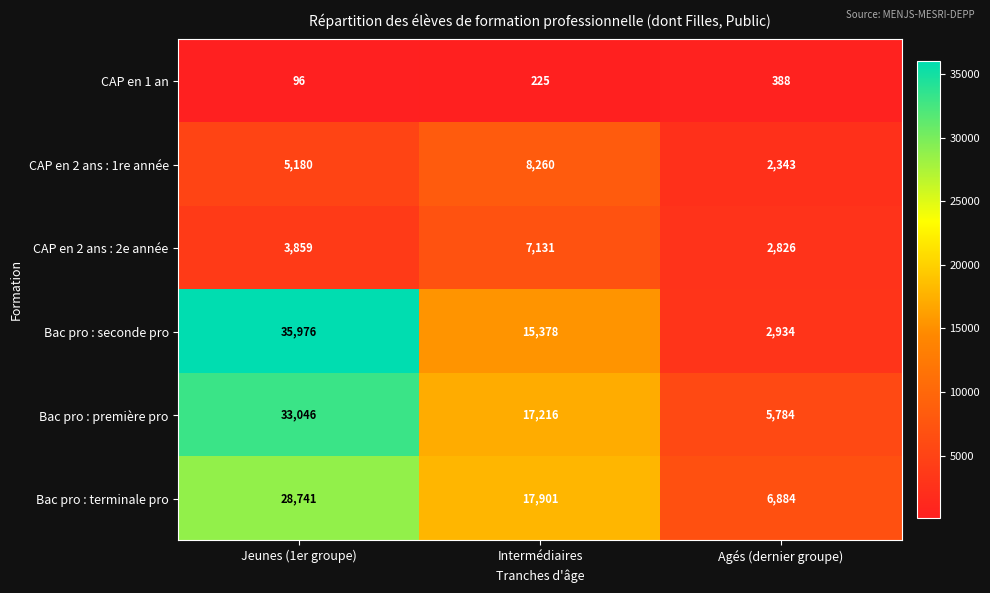

The Bac pro : terminale pro series shows 17901 at Intermédiaires. True or false?

True